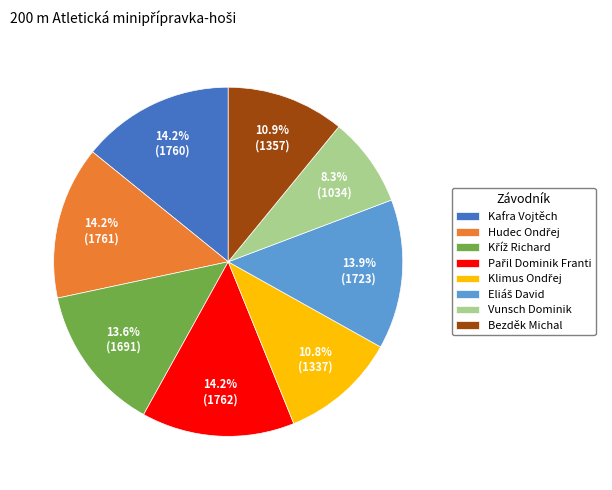

What is the smallest slice in the pie chart?

Vunsch Dominik